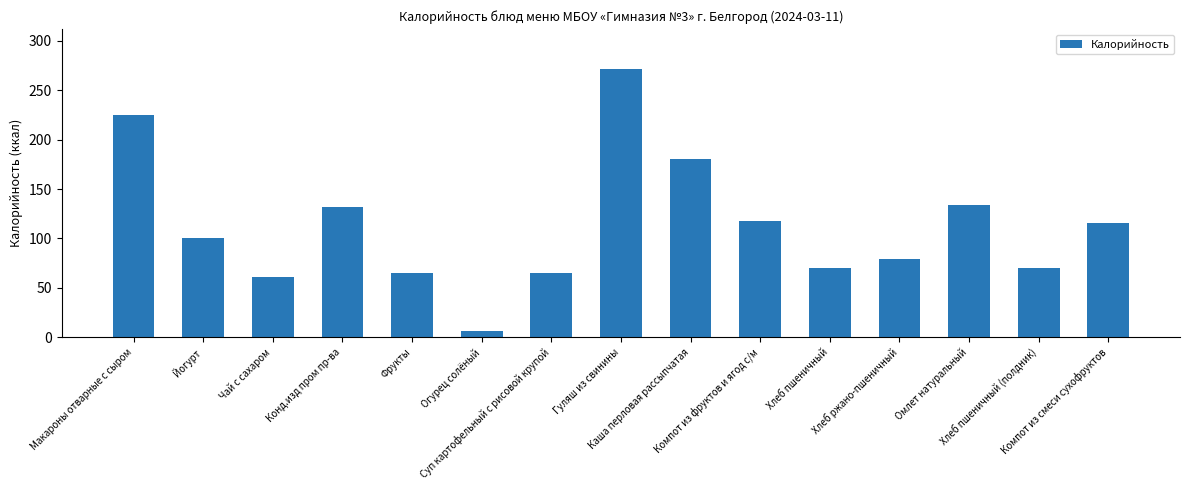

What is the value of the 11th bar from the left?

70.2